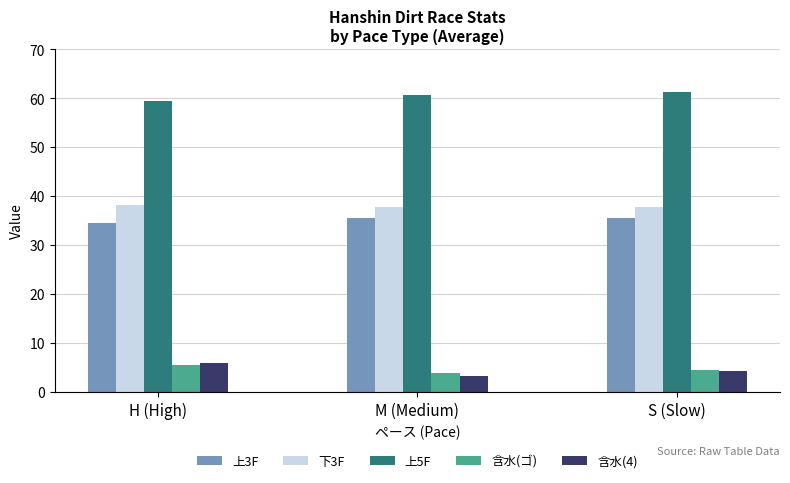

What is the highest value of the 含水(4) series?

6.0